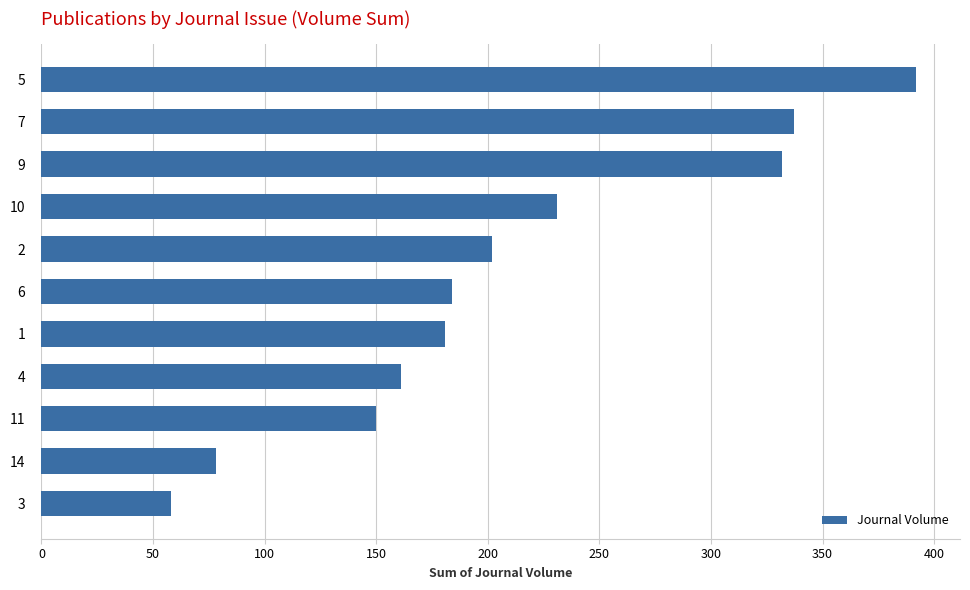

What is the value of the 11th bar from the top?

58